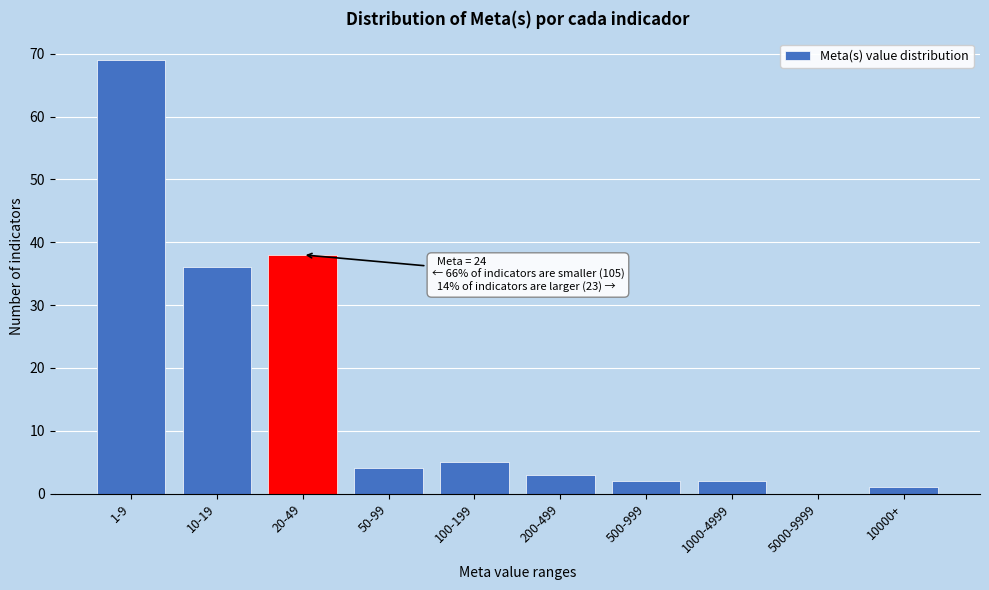

Reading left to right, extract all data points from this chart.

1-9=69	10-19=36	20-49=38	50-99=4	100-199=5	200-499=3	500-999=2	1000-4999=2	5000-9999=0	10000+=1